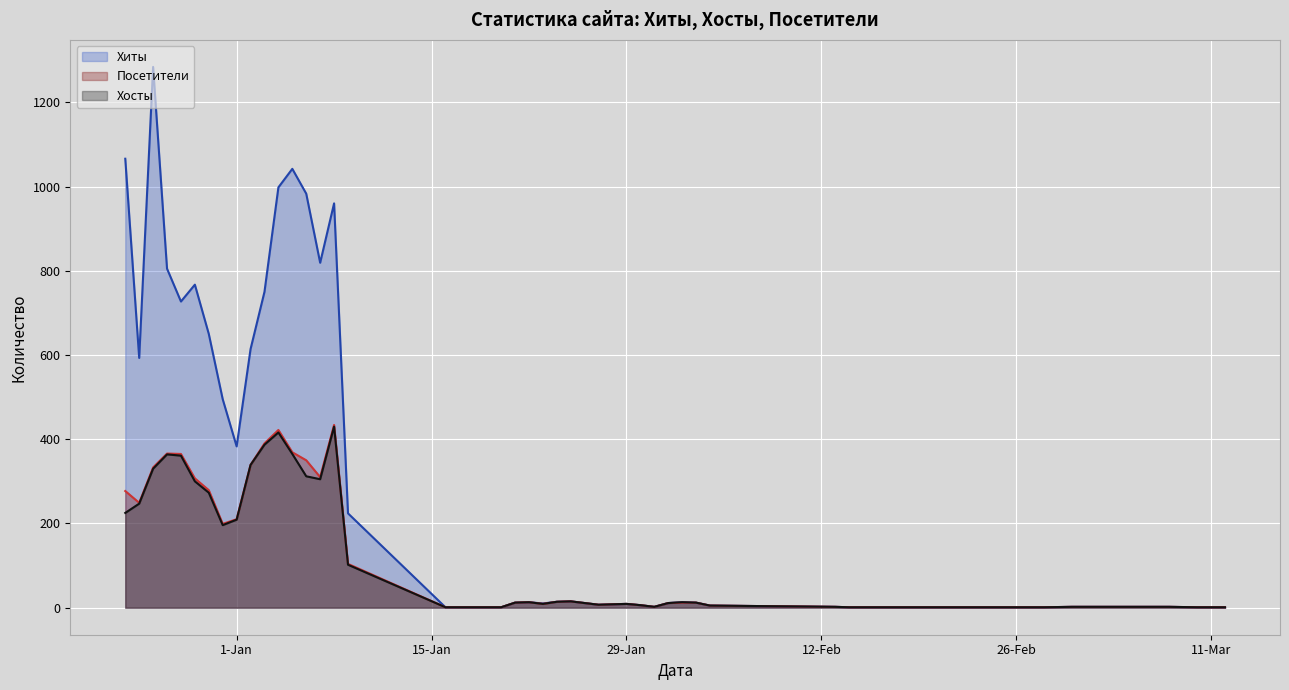

Reading left to right, transcribe all the data shown in this chart.

Хиты: 0=1	1=1	2=2	3=2	4=1	5=1	6=2	7=5	8=12	9=13	10=11	11=2	12=6	13=9	14=7	15=11	16=15	17=14	18=10	19=13	20=12	21=1	22=1	23=224	24=960	25=819	26=983	27=1042	28=998	29=750	30=614	31=383	32=495	33=650	34=767	35=727	36=805	37=1284	38=593	39=1066
Хосты: 0=1	1=1	2=2	3=2	4=1	5=1	6=2	7=5	8=12	9=13	10=11	11=2	12=6	13=9	14=7	15=11	16=15	17=14	18=9	19=13	20=12	21=1	22=1	23=102	24=430	25=305	26=312	27=365	28=416	29=387	30=339	31=209	32=196	33=273	34=300	35=361	36=364	37=330	38=247	39=225
Посетители: 0=1	1=1	2=2	3=2	4=1	5=1	6=2	7=5	8=12	9=12	10=11	11=2	12=6	13=9	14=7	15=11	16=15	17=14	18=9	19=13	20=12	21=1	22=1	23=104	24=434	25=310	26=350	27=369	28=422	29=390	30=339	31=210	32=199	33=279	34=307	35=365	36=366	37=333	38=249	39=277